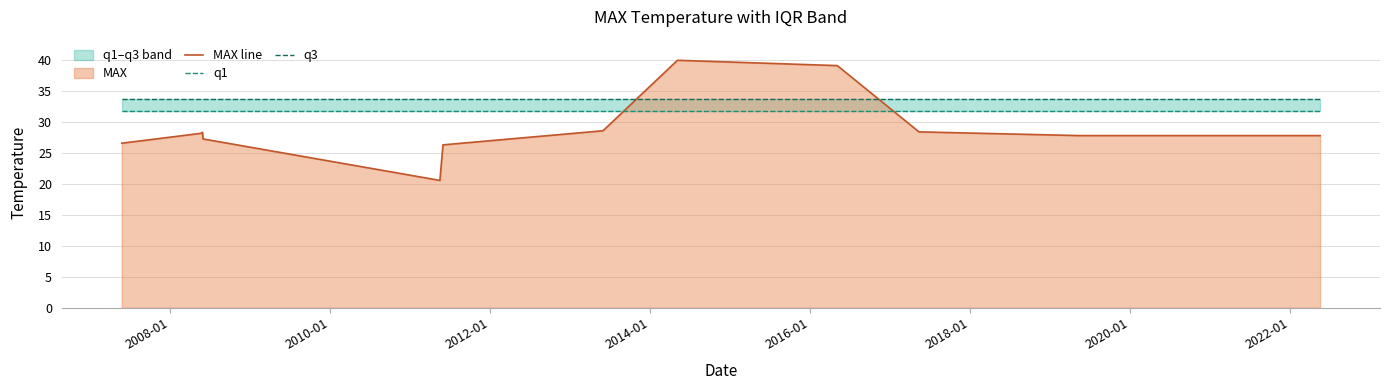

True or false: q3 has more than 1 points higher than both neighbors.

False